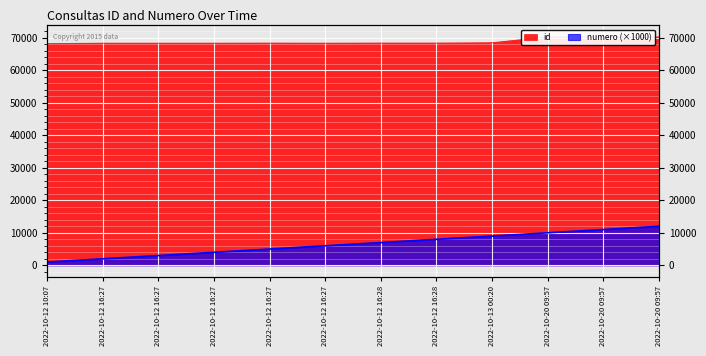

What is the label of the 6th point from the left?

2022-10-12 16:27